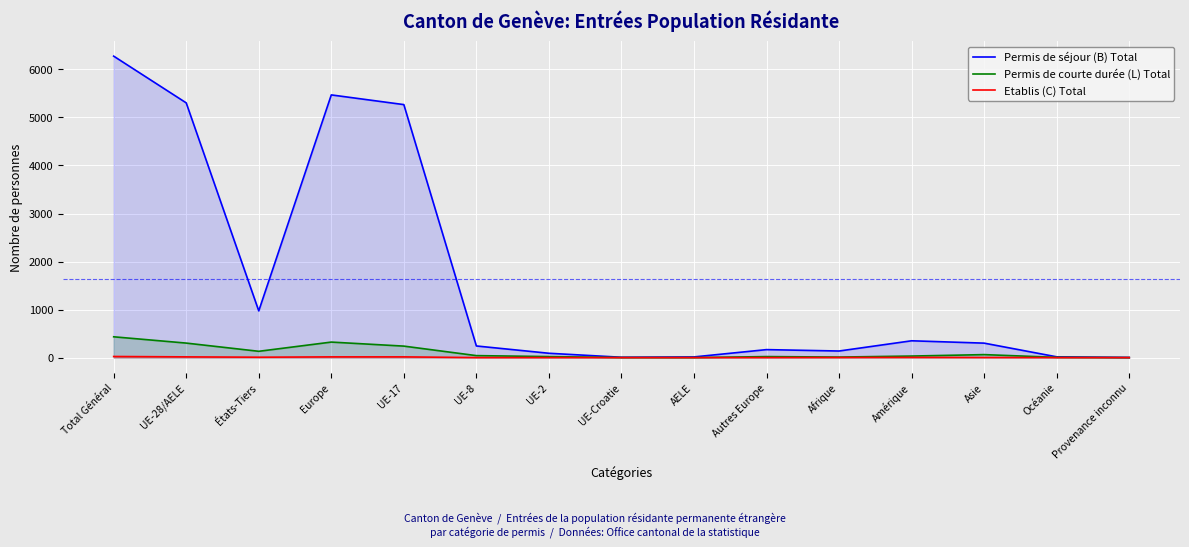

Which label corresponds to the largest value in the chart?

Total Général